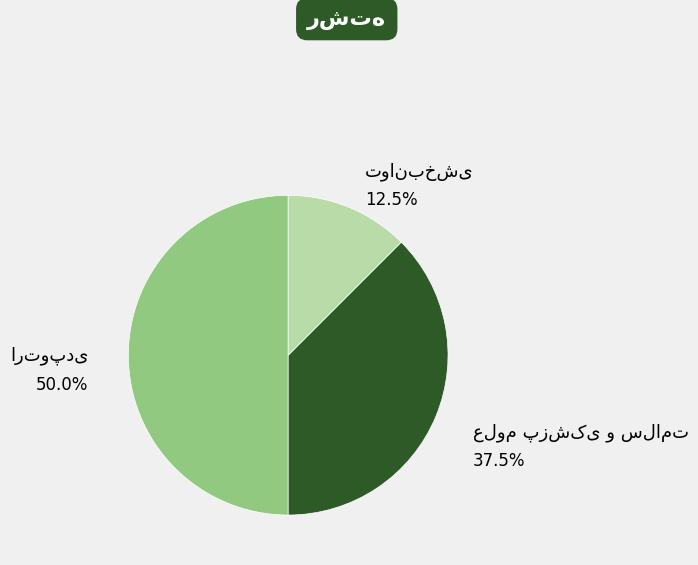

Which slice is the smallest?

توانبخشی